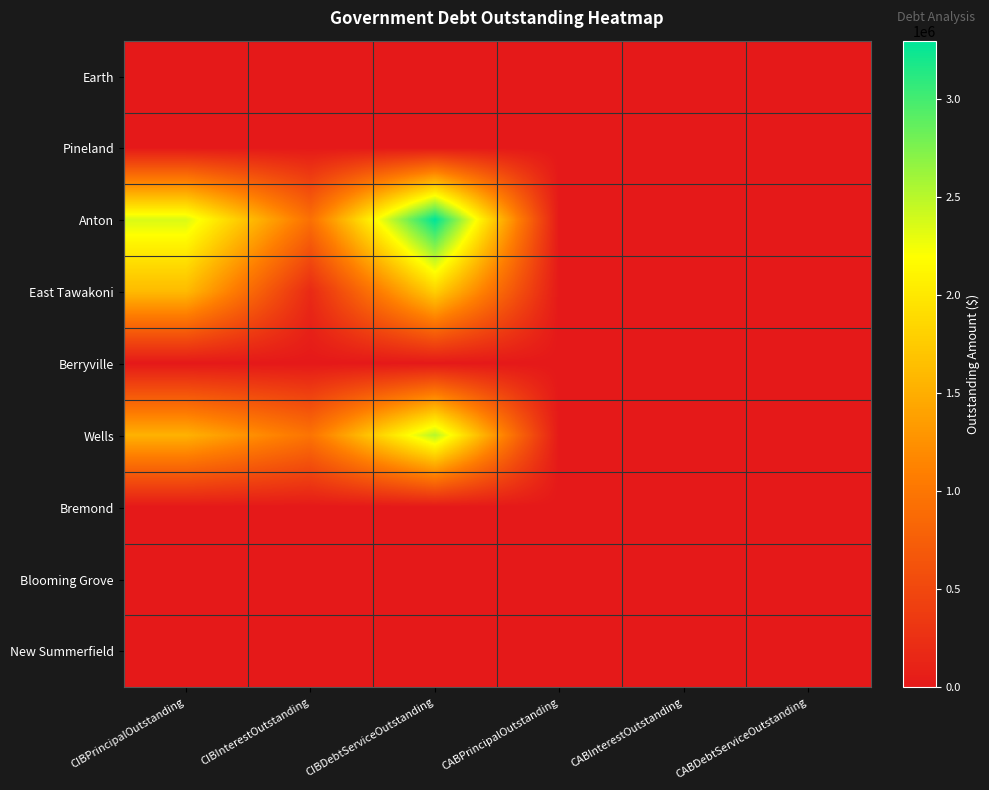

Between CIBDebtServiceOutstanding and CABInterestOutstanding, which is larger?

CIBDebtServiceOutstanding